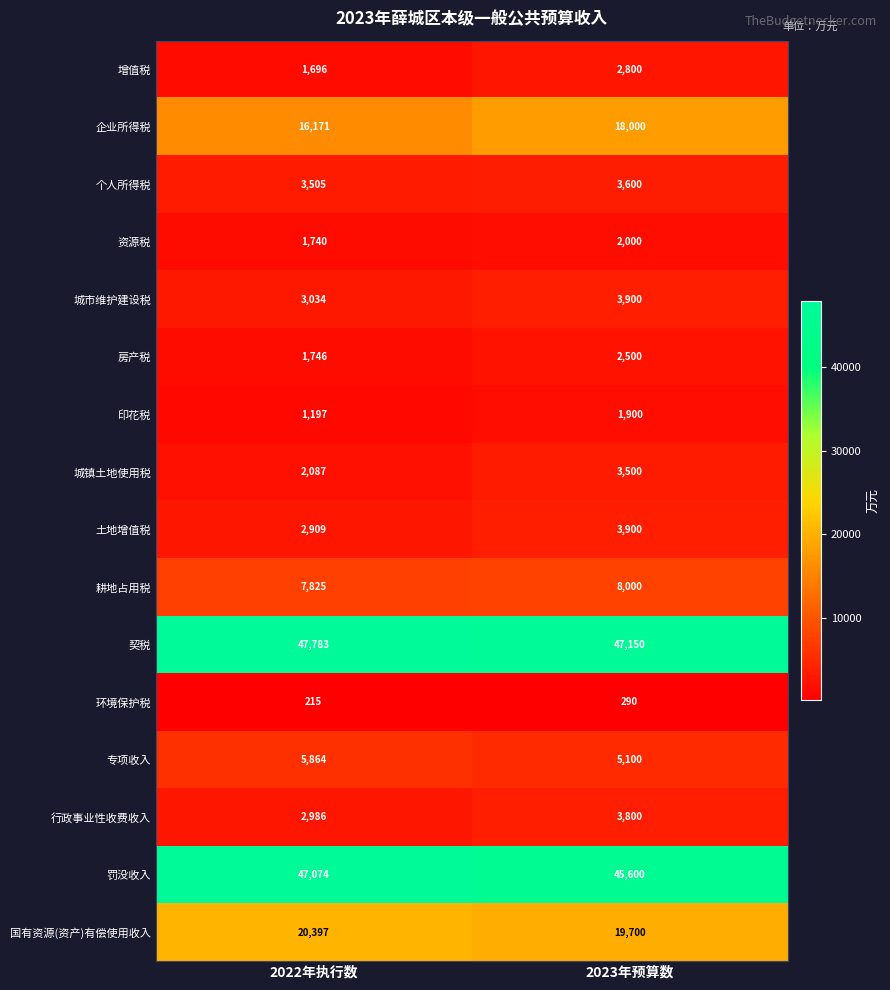

True or false: 个人所得税 has a value of 3600 at 2023年预算数.

True